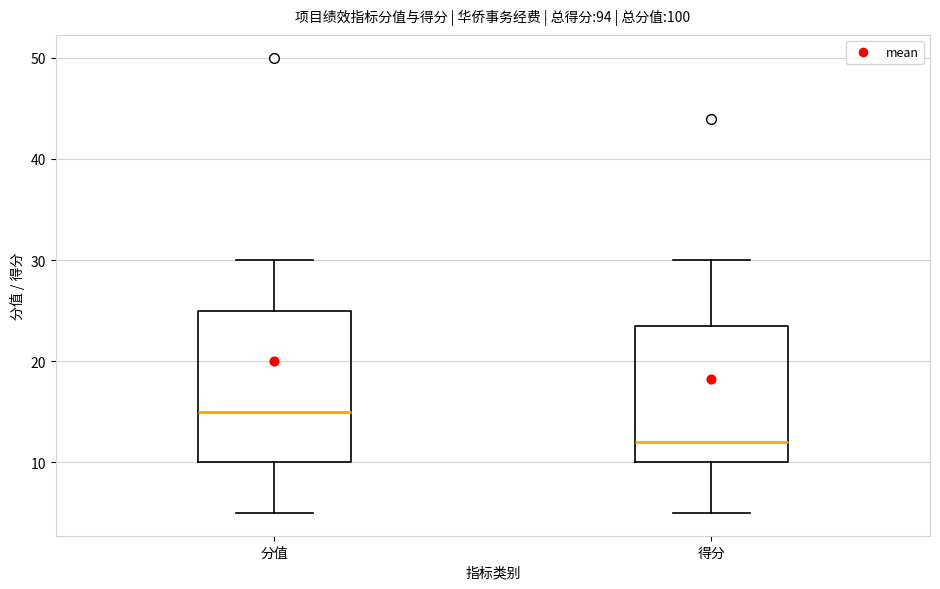

Which box is the tallest, from its lower edge to its upper edge?

分值